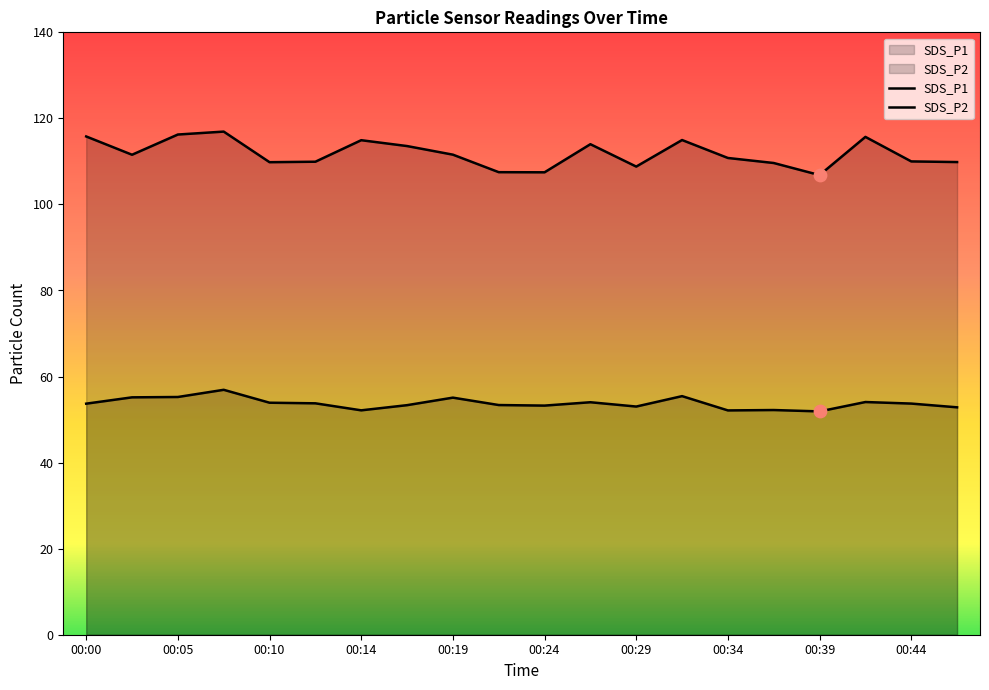

Is the value of SDS_P1 at 00:14 greater than the value of SDS_P2 at 00:36?

Yes